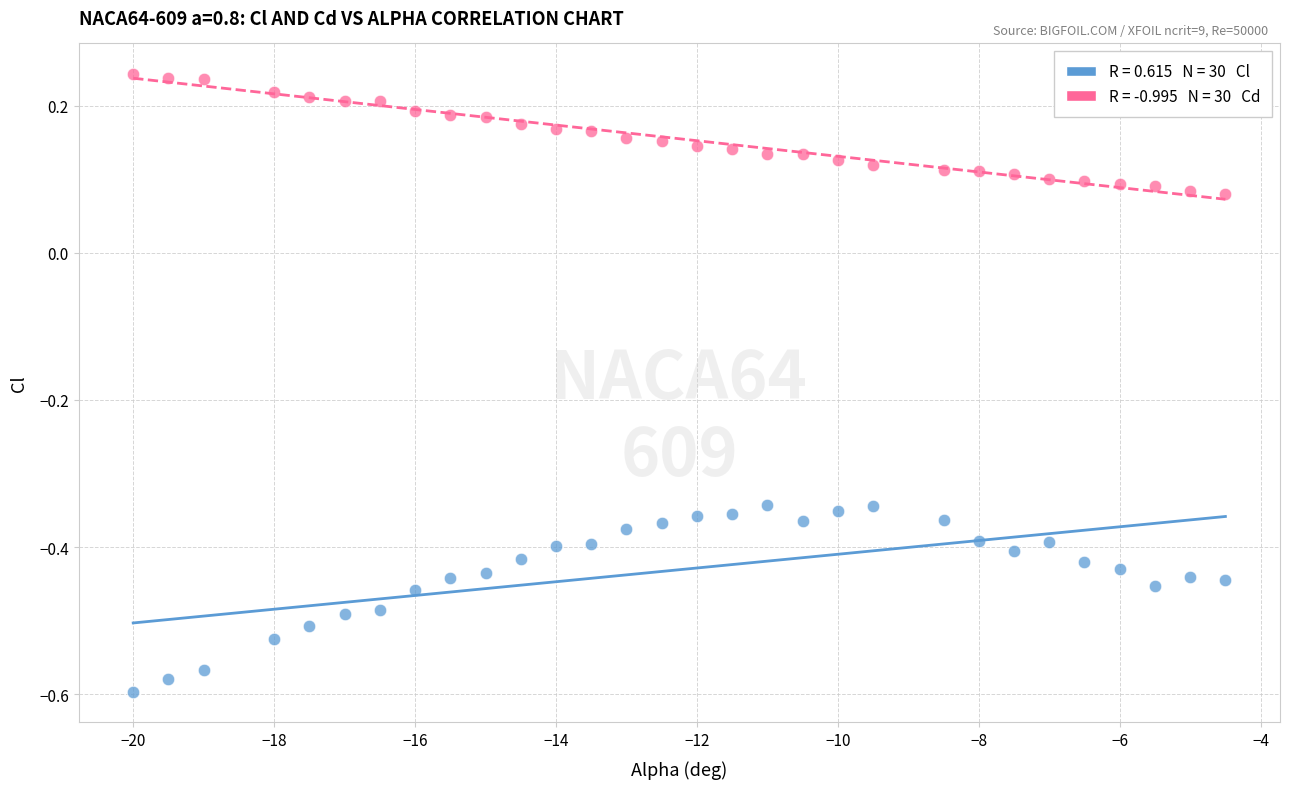

Across all data points, what is the range of X values (max minus min)?

15.5